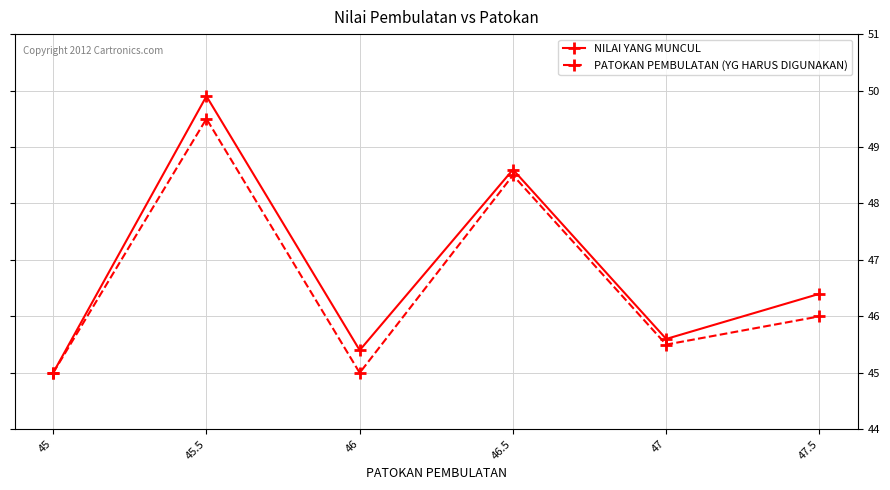

True or false: PATOKAN PEMBULATAN (YG HARUS DIGUNAKAN) has a value of 78.2 at 46.

False